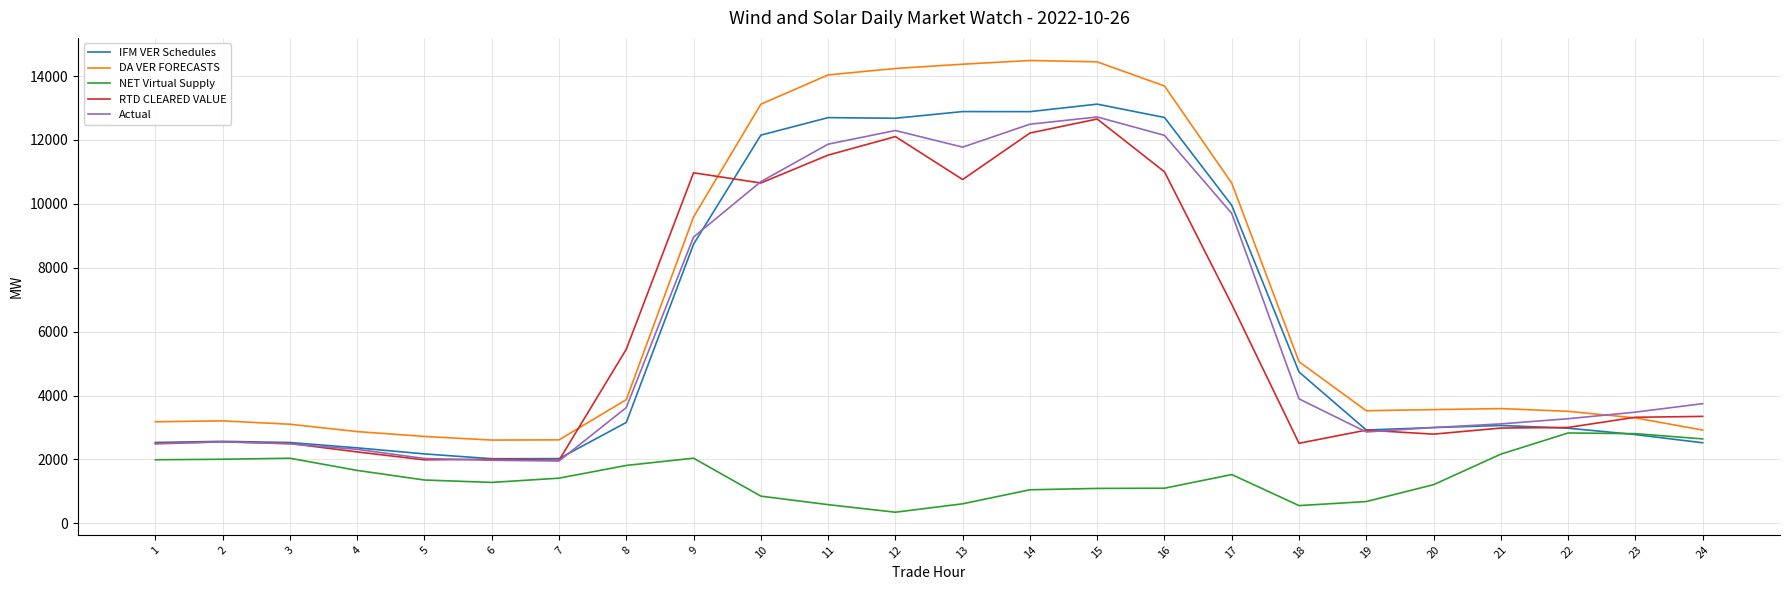

How many categories are shown in the chart?

24